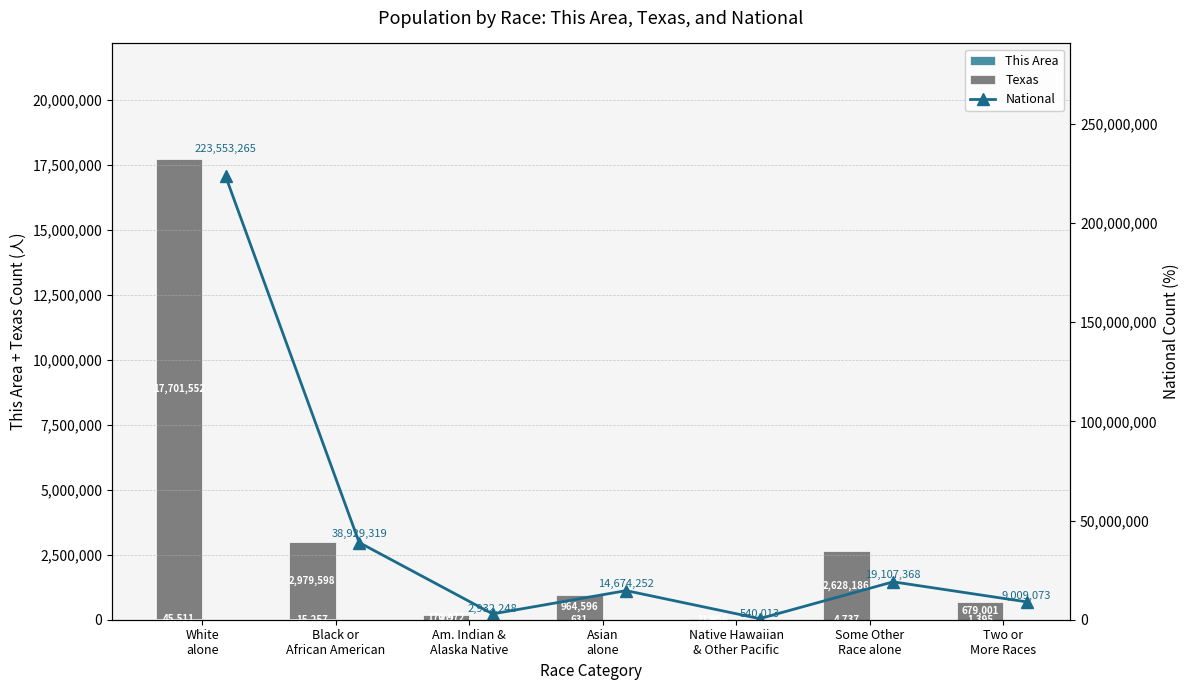

What is the smallest value displayed?

28